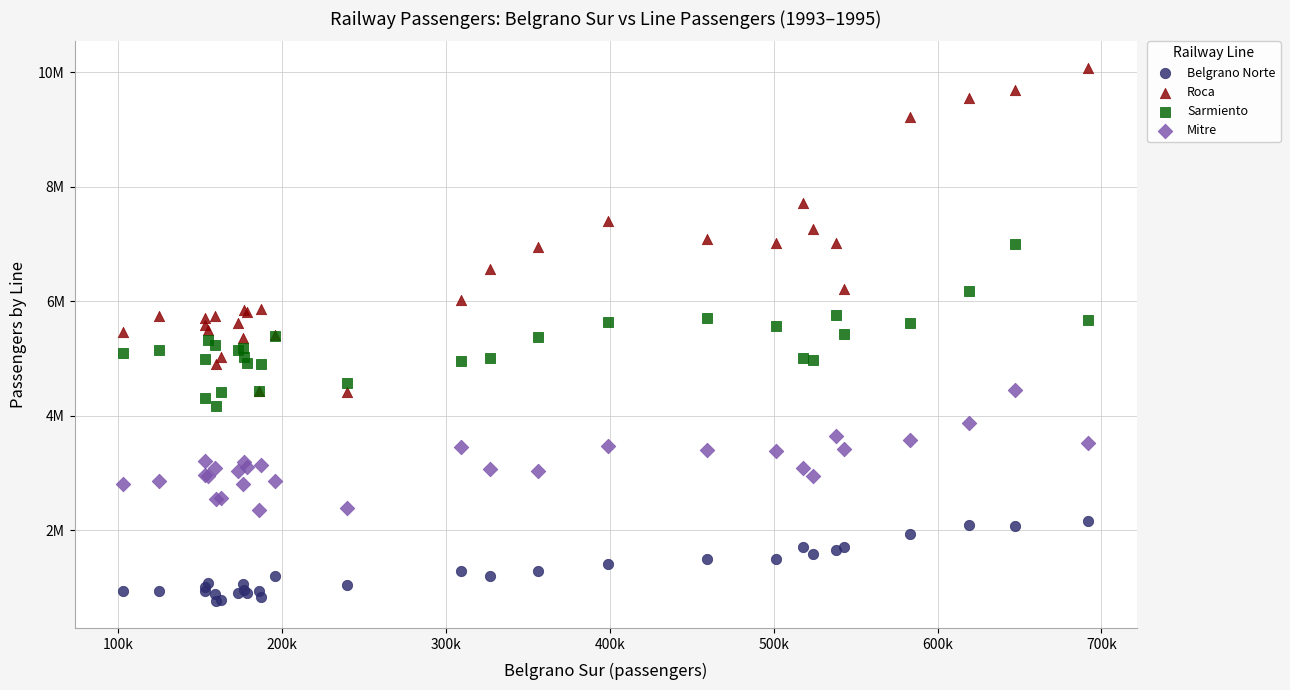

What are all the series names shown in the legend?

Belgrano Norte, Roca, Sarmiento, Mitre